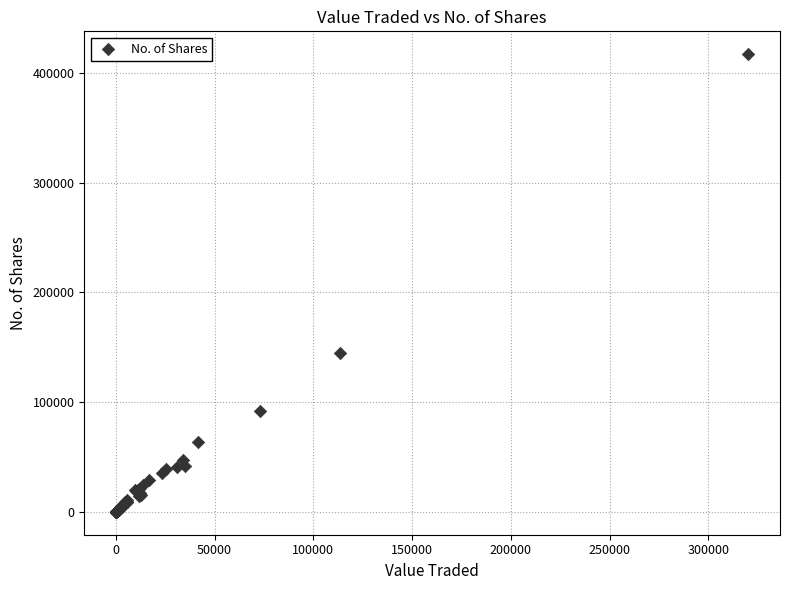

What Y value in the scatter plot is closest to 208598?

144833